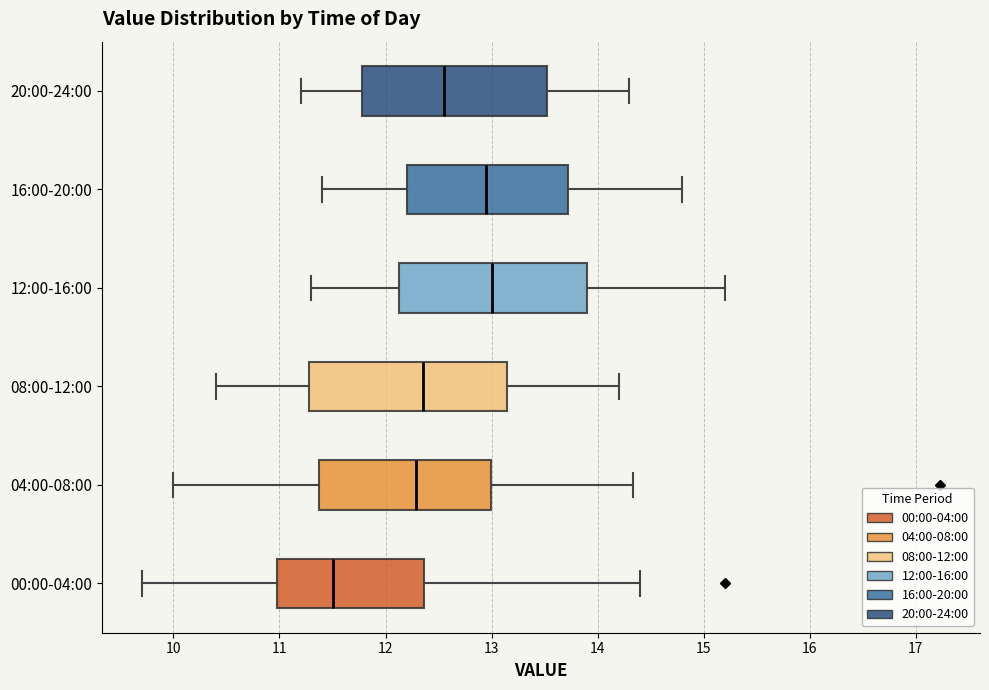

Which box has the furthest to the left median line?

00:00-04:00